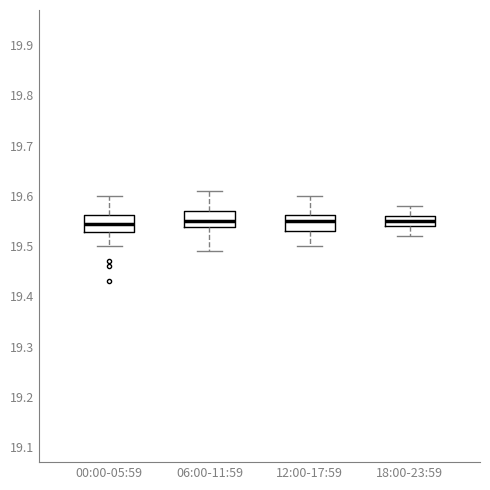

Reading left to right, read every box against the y-axis: the position of its median line, the range the box covers, and the ends of its whiskers. The values are not printed on the chart, so give them approximately, as read against the axis.

00:00-05:59: median 19.55, box 19.53 to 19.56, whiskers 19.50 to 19.60
06:00-11:59: median 19.55, box 19.54 to 19.57, whiskers 19.49 to 19.61
12:00-17:59: median 19.55, box 19.53 to 19.56, whiskers 19.50 to 19.60
18:00-23:59: median 19.55, box 19.54 to 19.56, whiskers 19.52 to 19.58